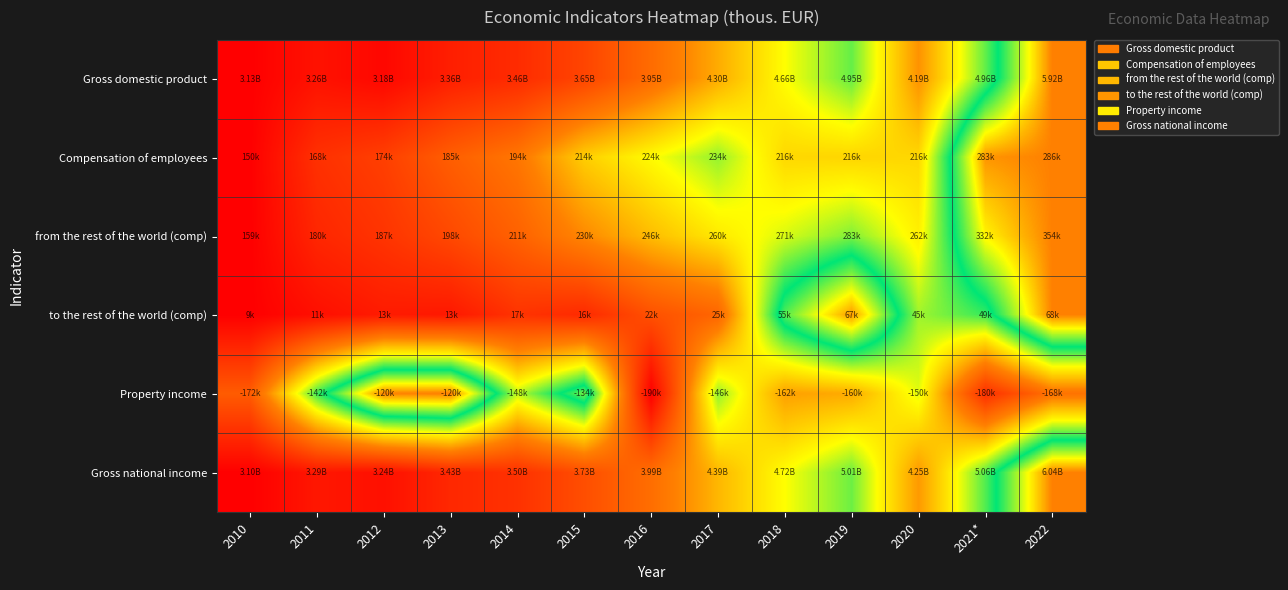

At how many categories does at least one series exceed 0?

13